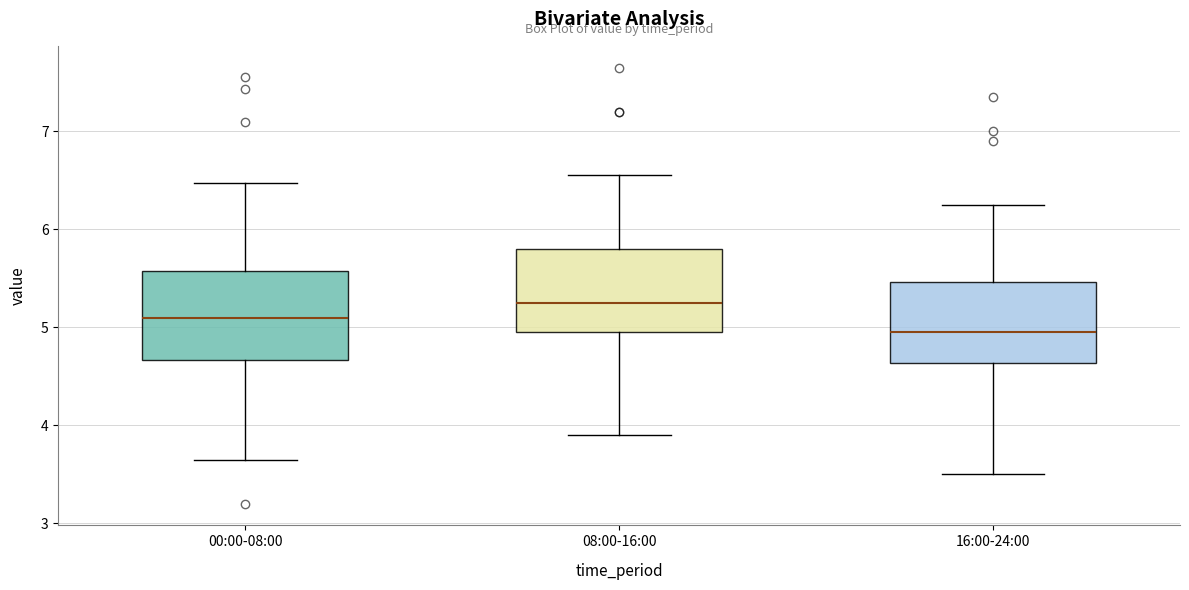

Which box's median line is the lowest?

16:00-24:00